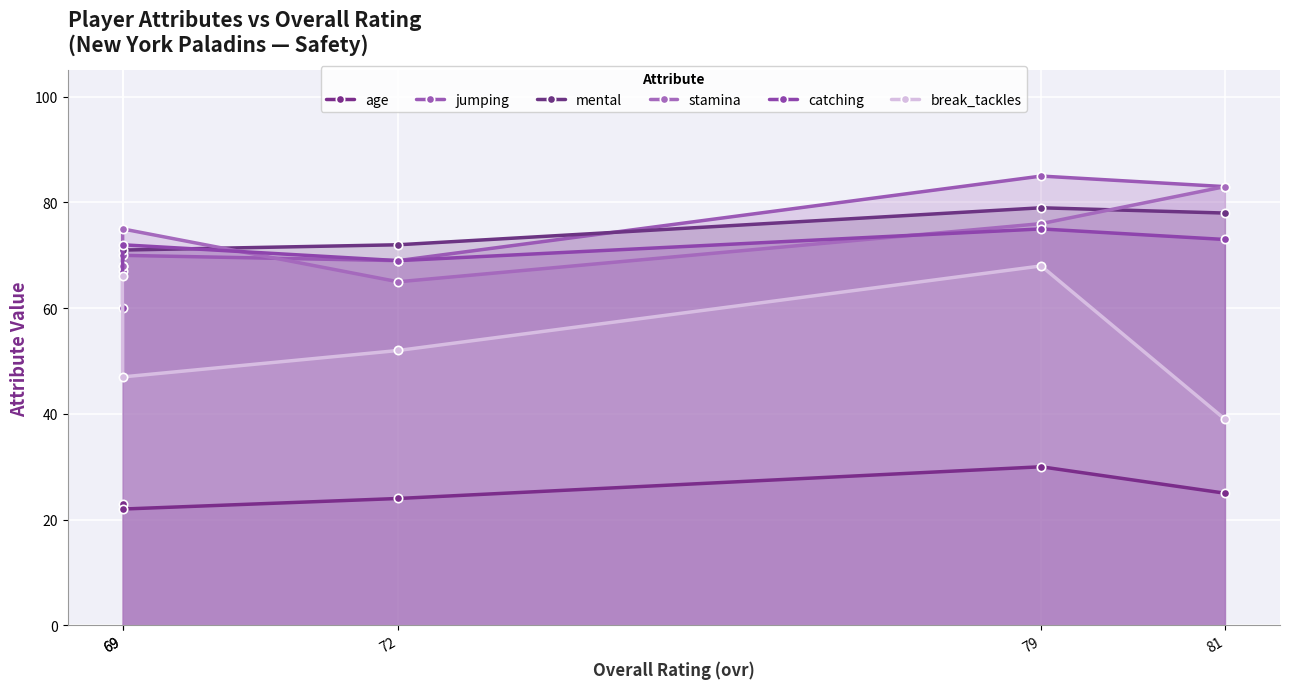

What is the difference between the catching values at 72 and 81?

4